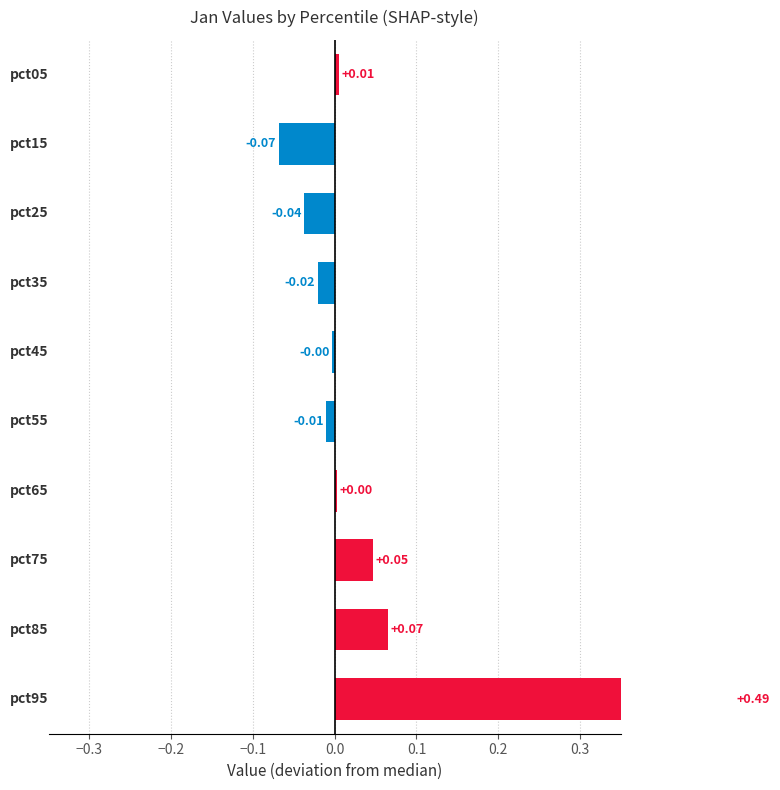

Which has a higher value, −0.3 or 0.1?

0.1